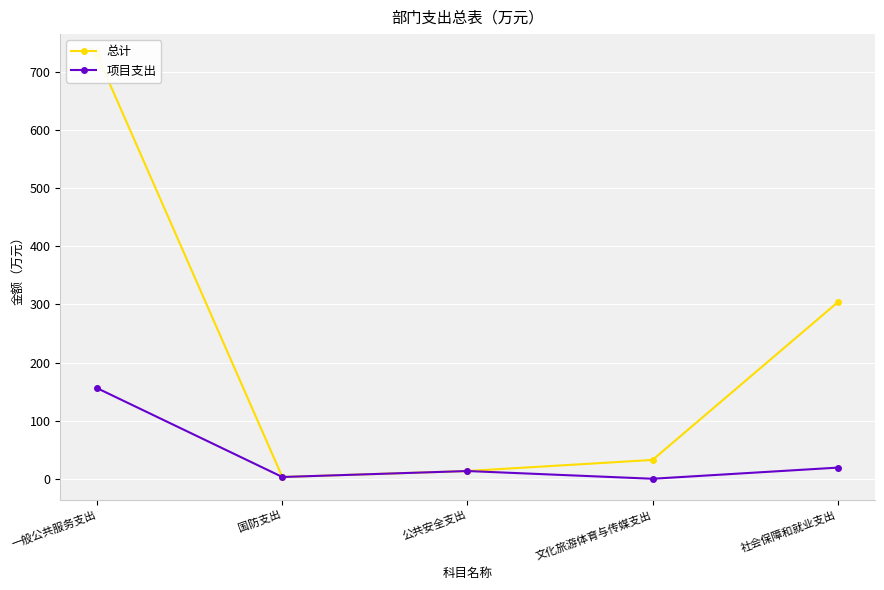

Where is 项目支出 nearest to the value 77?

社会保障和就业支出